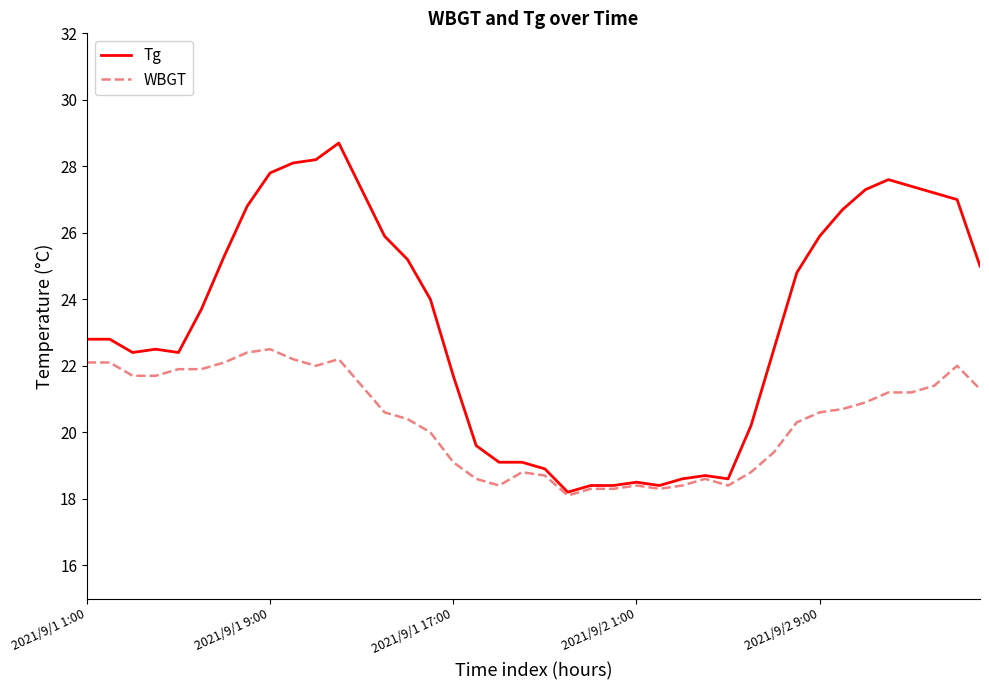

Which series has the largest total across all categories?

Tg